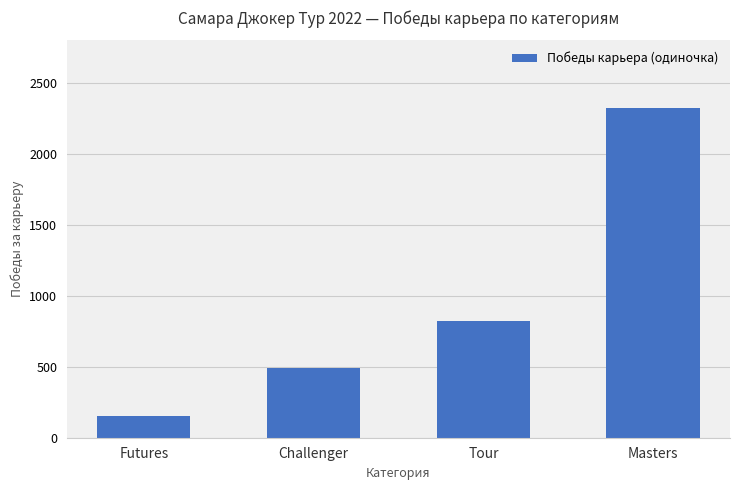

Reading right to left, extract all data points from this chart.

Masters=2323	Tour=825	Challenger=492	Futures=152